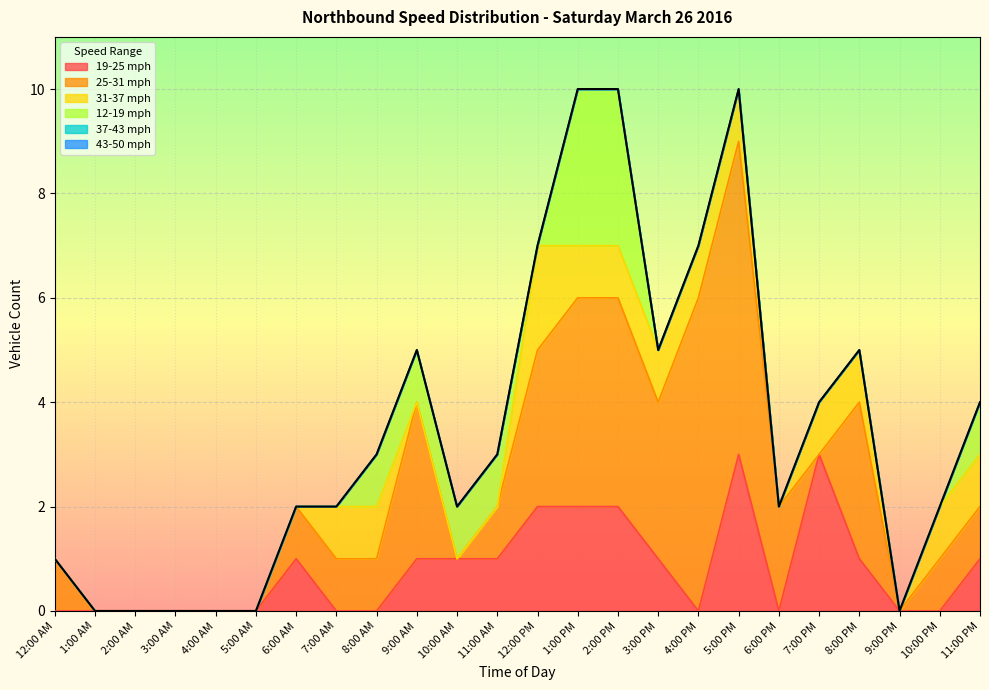

Rank the series at 2:00 AM from highest to lowest value.

19-25, 25-31, 31-37, 12-19, 37-43, 43-50